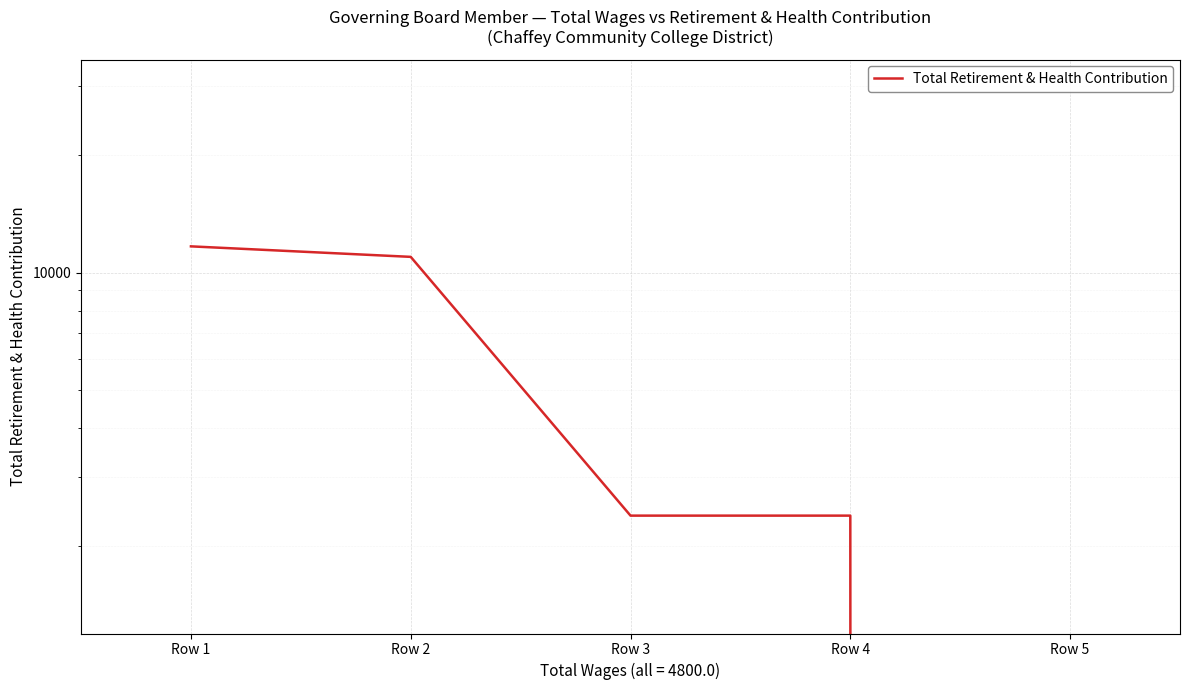

List the labels in order of value, largest first.

Row 1, Row 2, Row 3, Row 4, Row 5